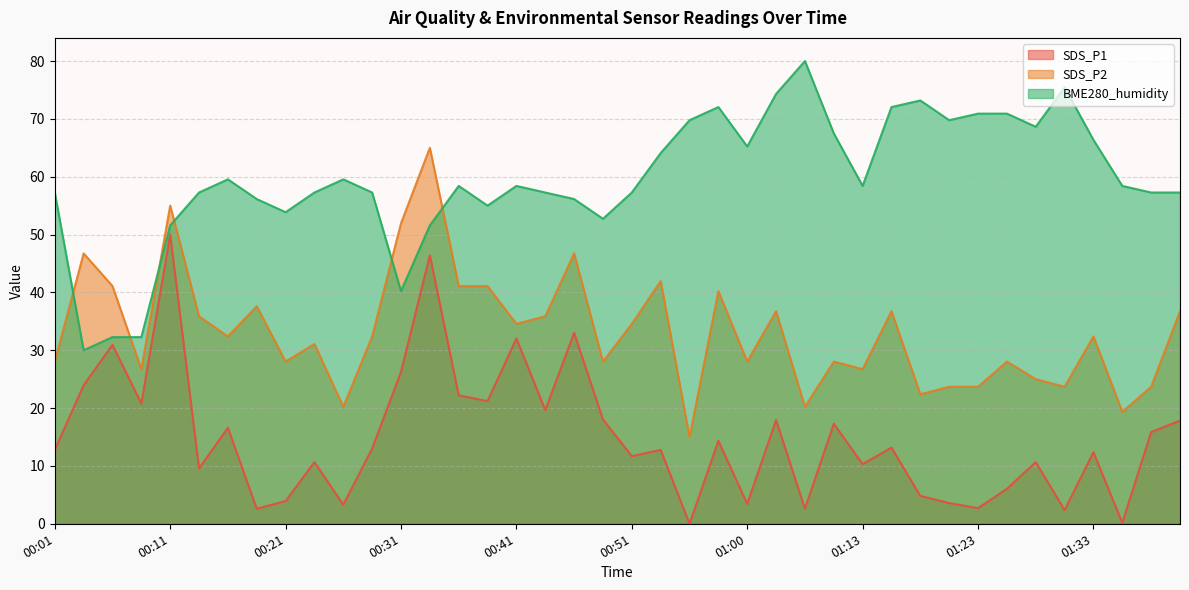

What is the maximum value for SDS_P2?

65.0